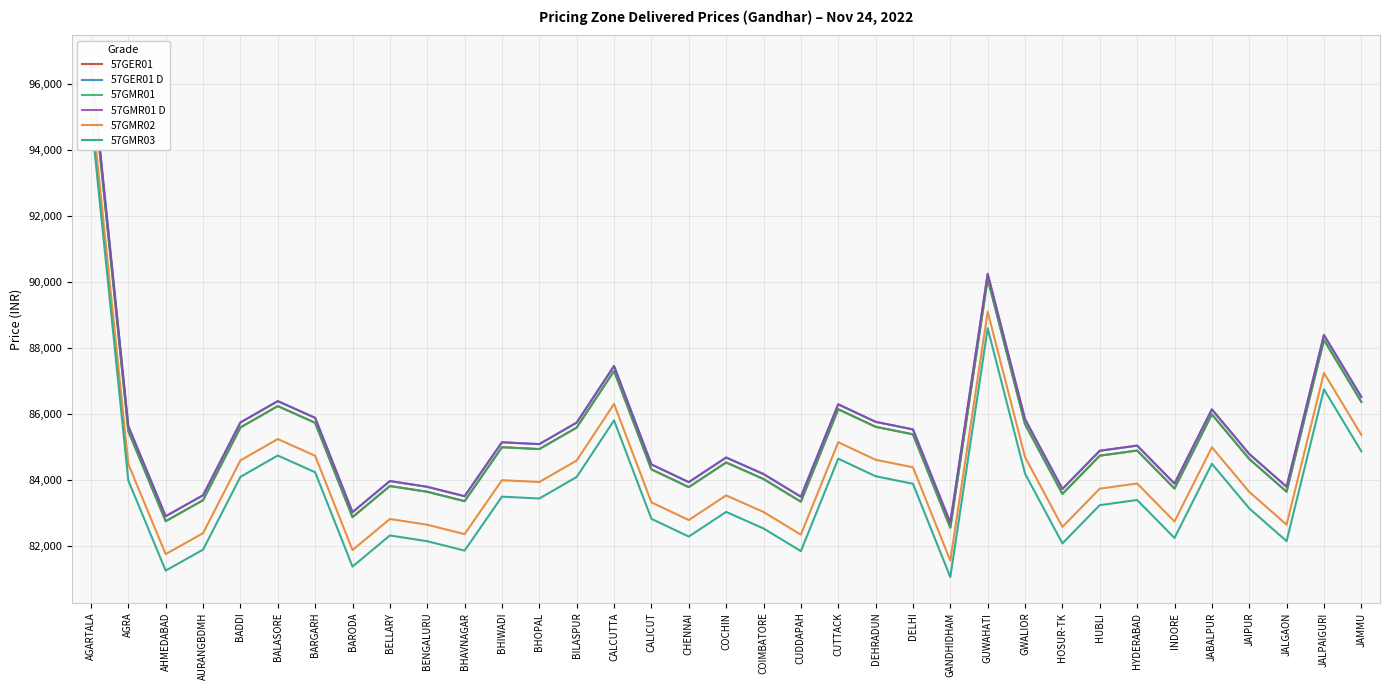

Is it true that 57GER01 D equals 83922 at CHENNAI?

True